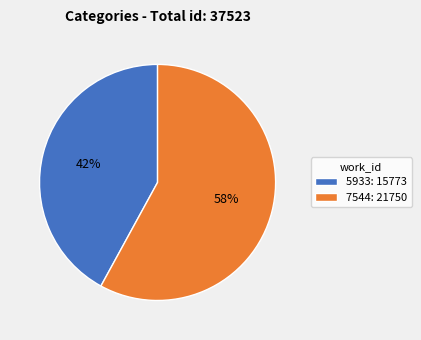

To the nearest percent, what is the combined percentage of 5933 and 7544?

100%